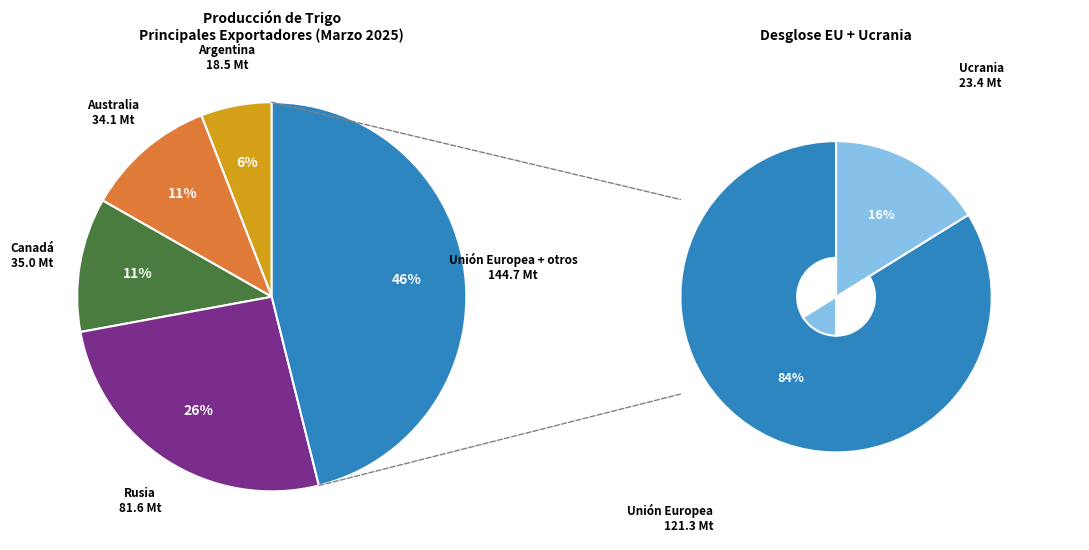

What percentage is the Canadá slice, to the nearest percent?

11%